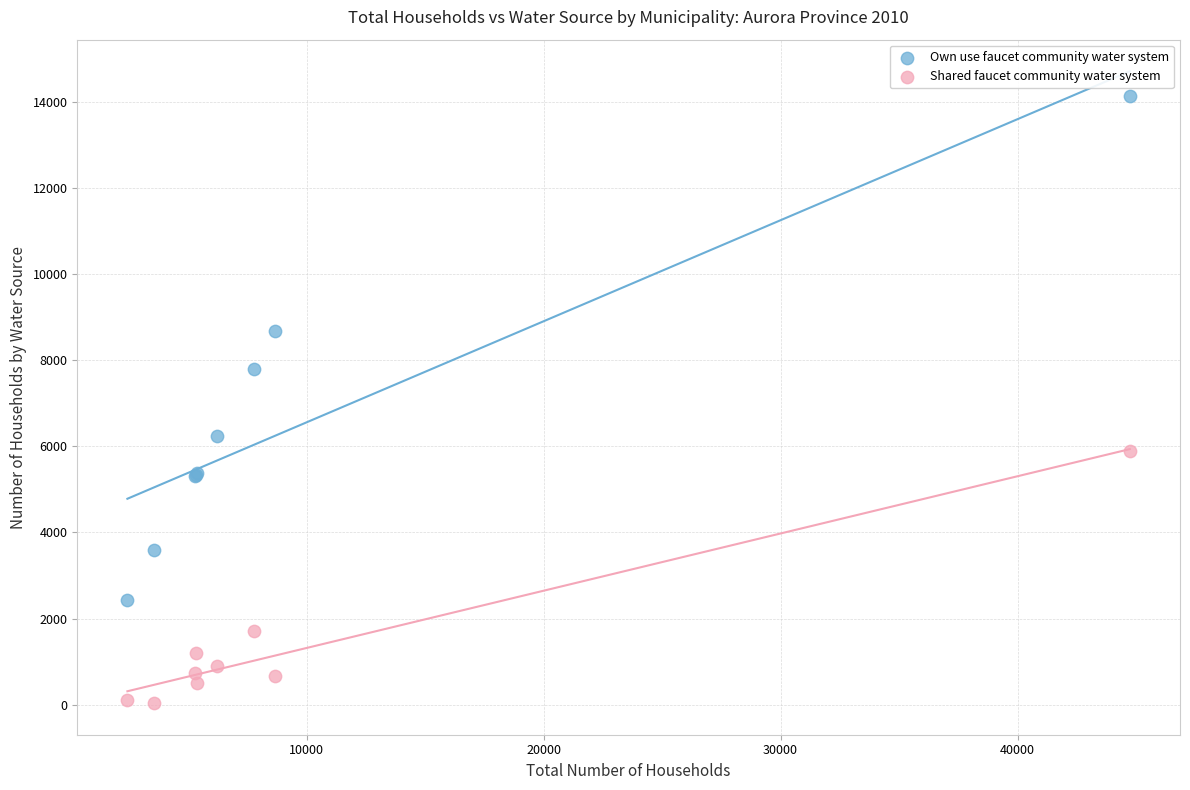

Which series reaches the minimum Y coordinate?

Shared faucet community water system